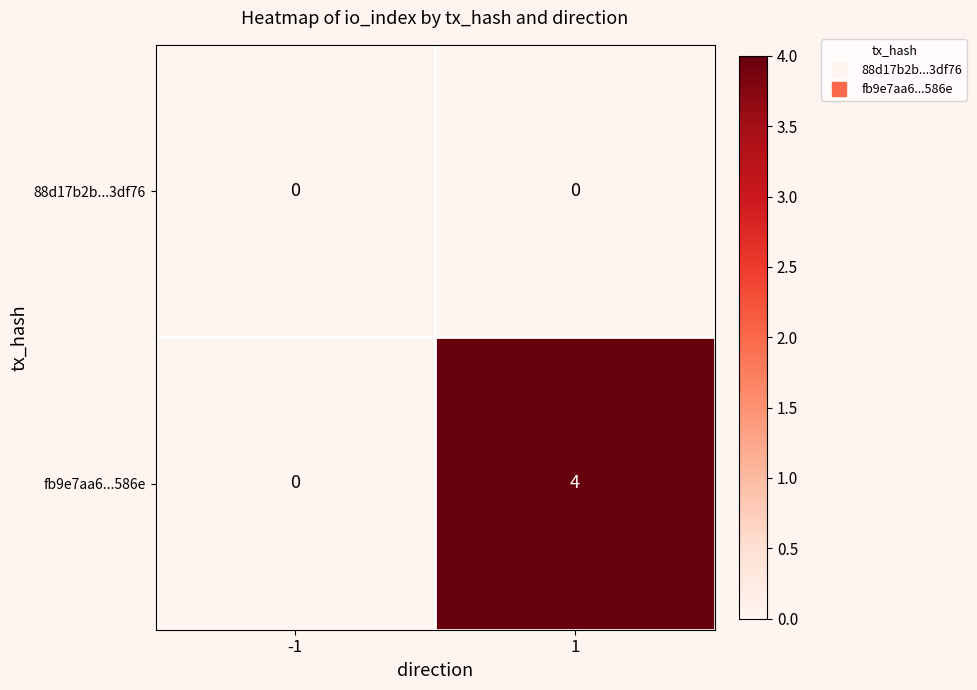

List the labels in order of fb9e7aa6...586e value, largest first.

1, -1